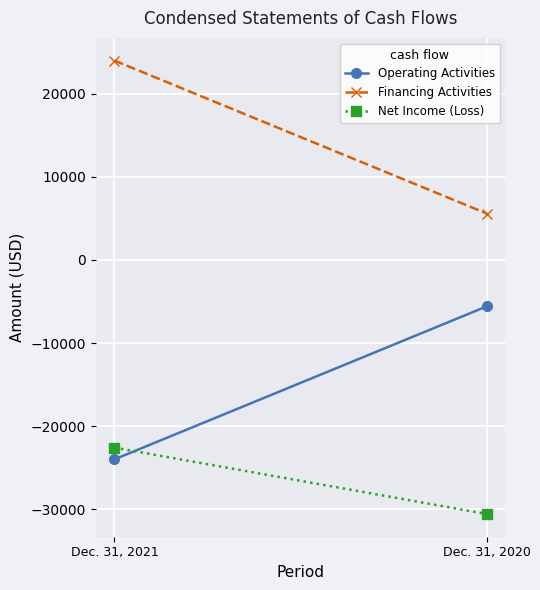

Rank the series by their maximum value, from highest to lowest.

Financing Activities, Operating Activities, Net Income (Loss)